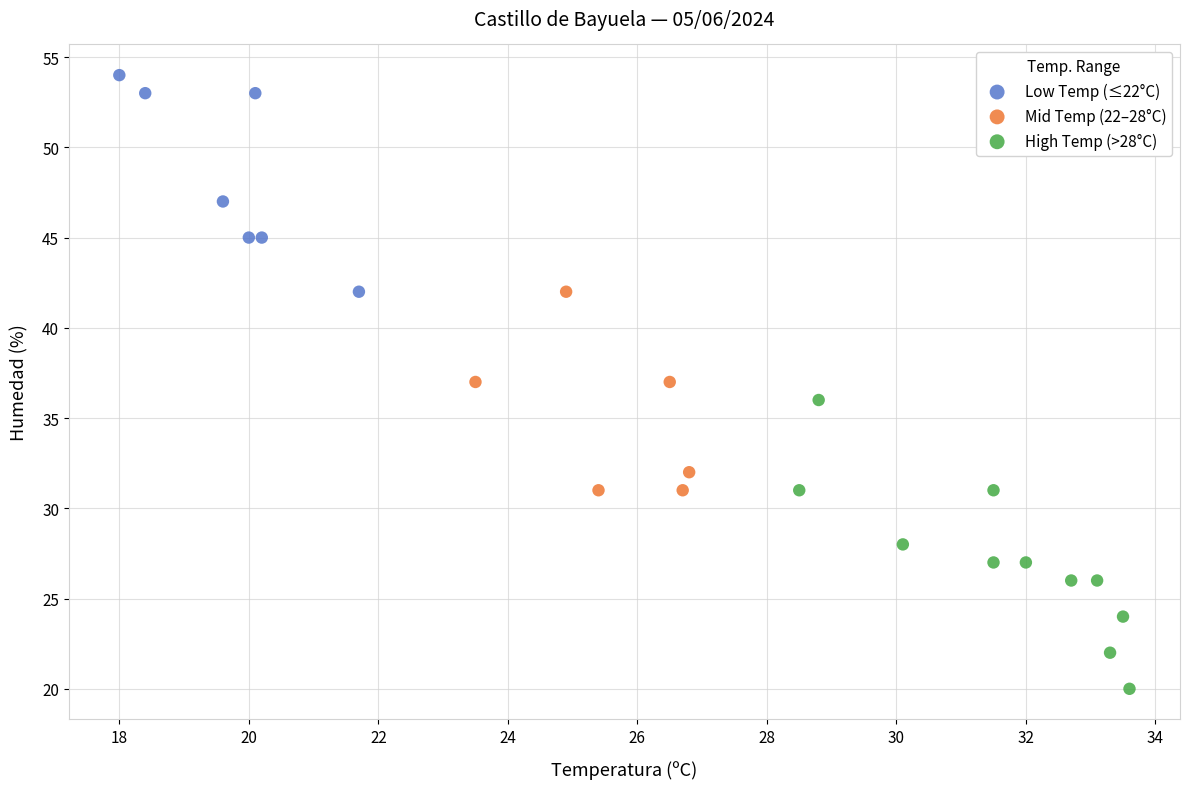

Which series reaches the maximum Y coordinate?

Low Temp (≤22°C)